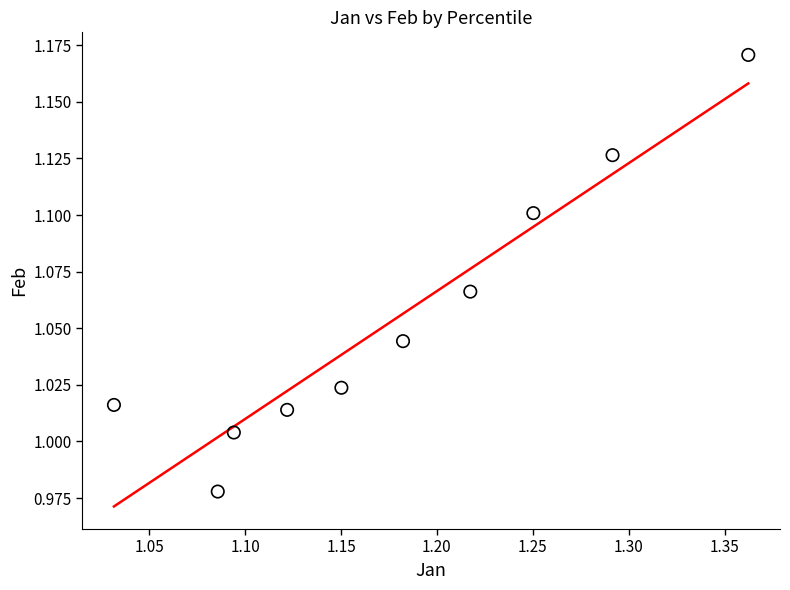

What is the range of X values (max minus min)?

0.3